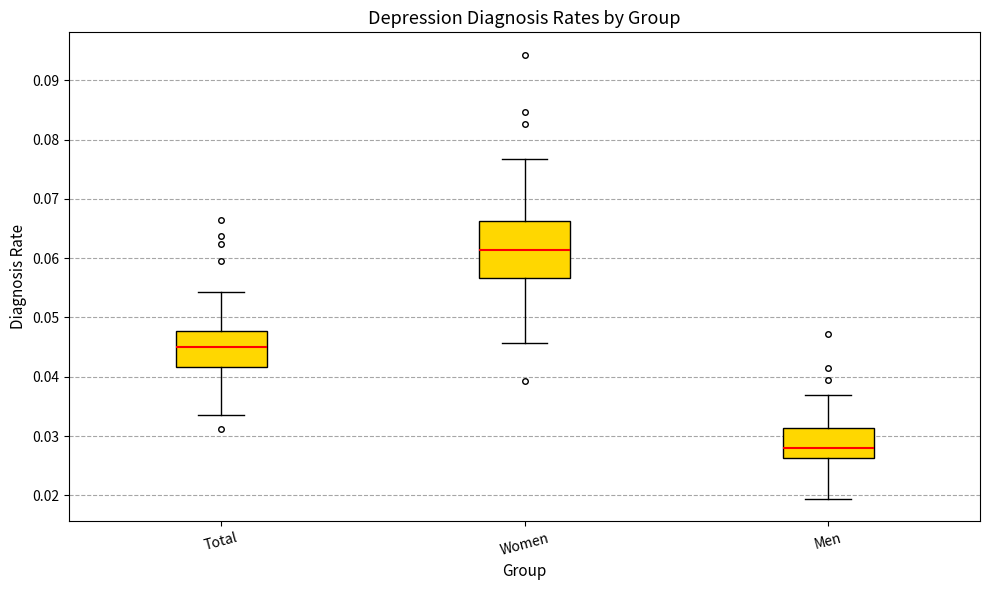

Which box has the highest median line?

Women